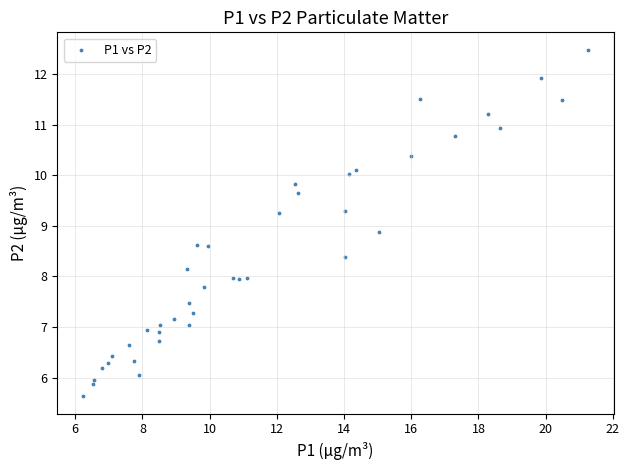

What Y value in the scatter plot is closest to 9?

8.9